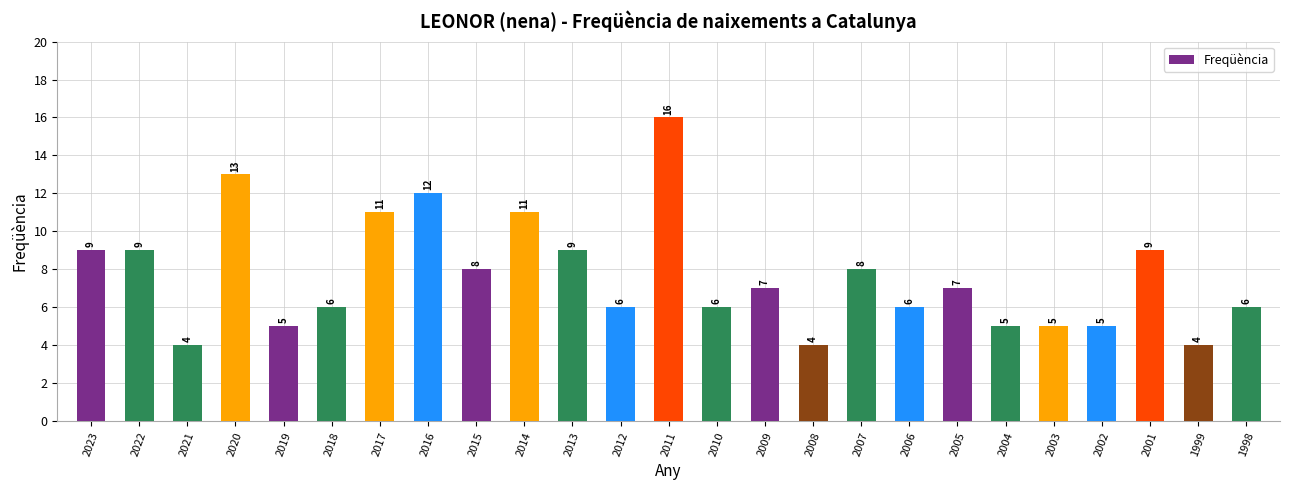

Does the chart contain stacked bars?

No